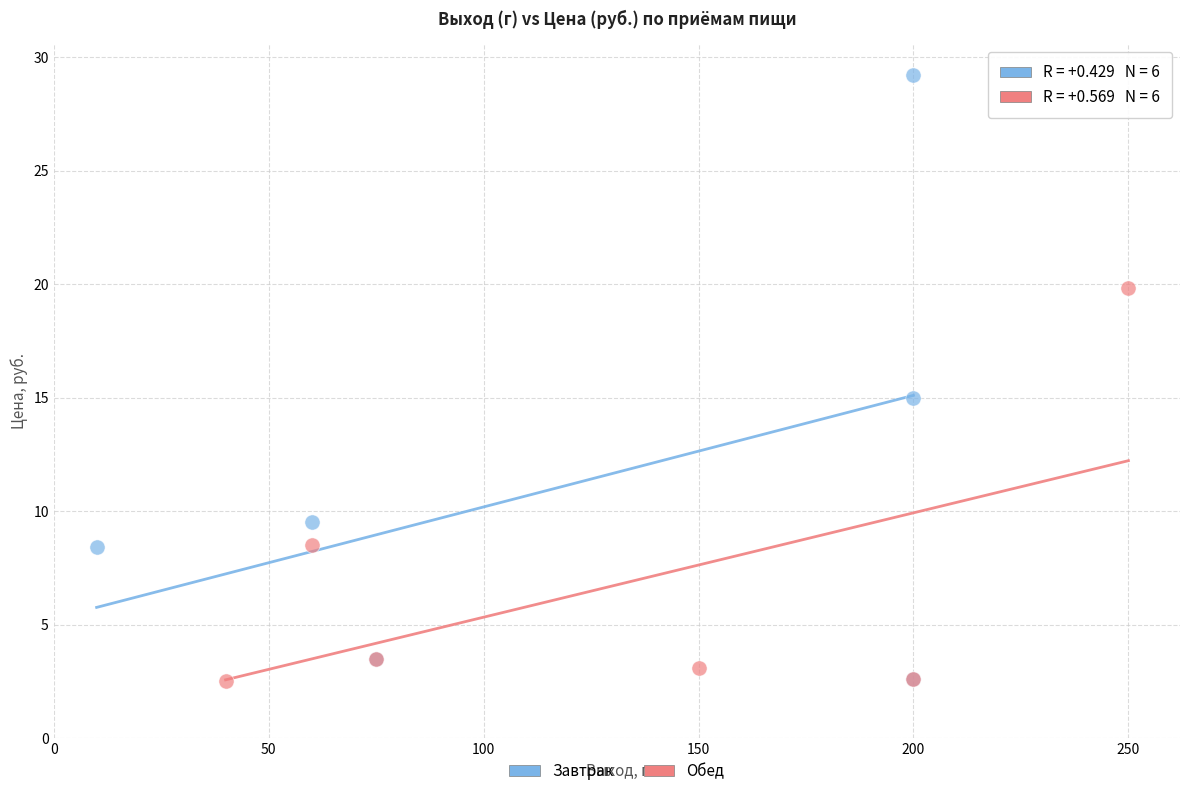

Which series reaches the maximum Y coordinate?

Завтрак